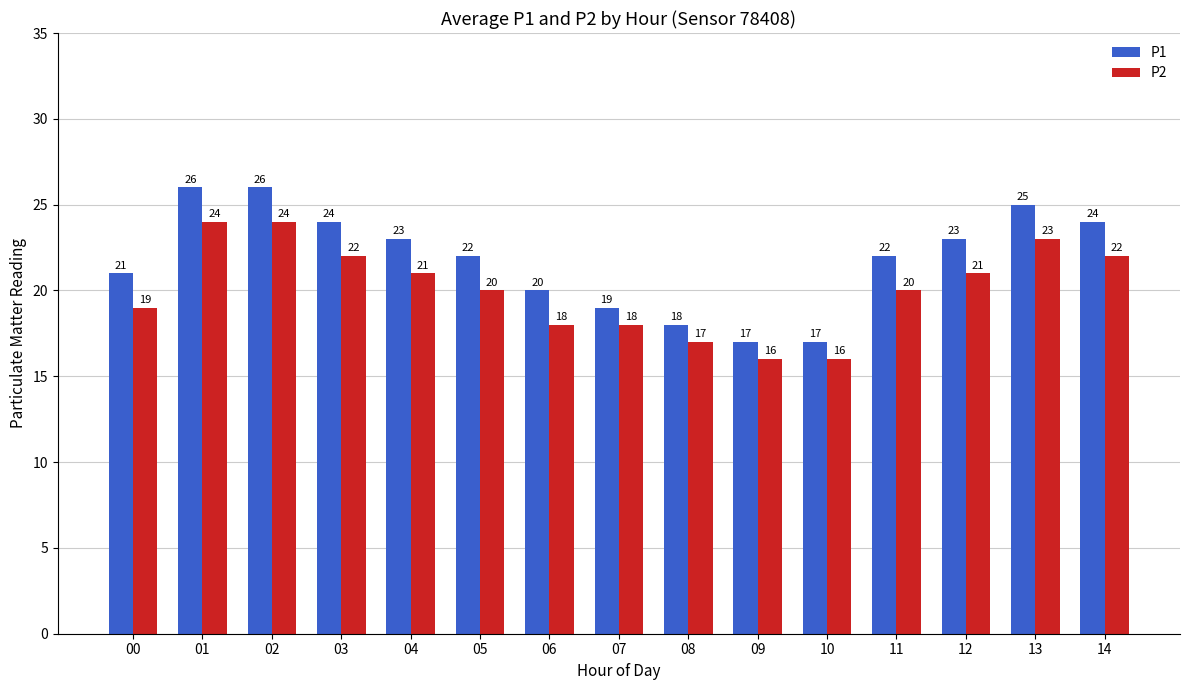

Which series has the largest range (max minus min)?

P1